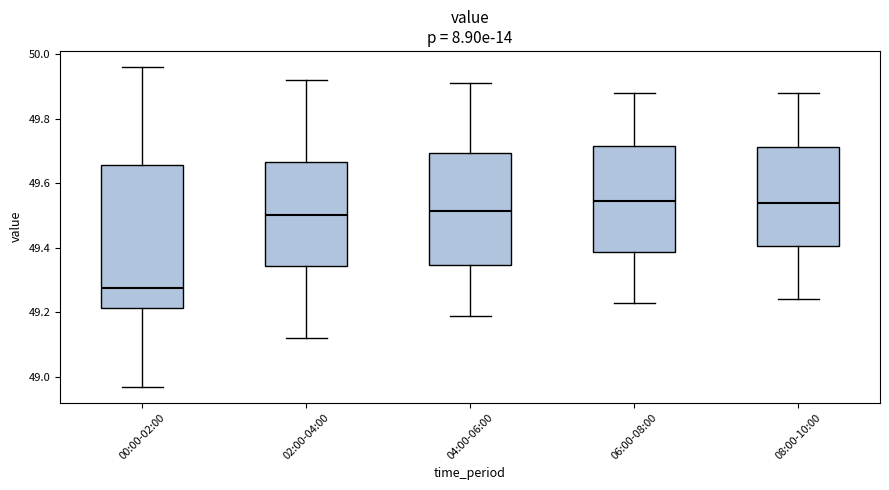

Where does the upper whisker of the box for 06:00-08:00 end on the y-axis? The values are not printed on the chart, so give them approximately, as read against the axis.

49.88